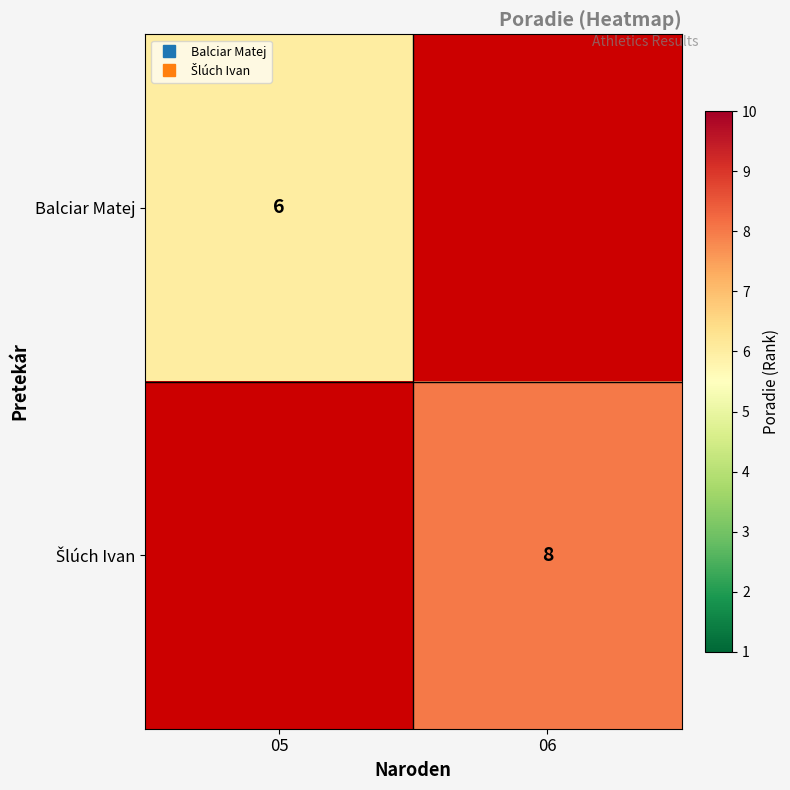

Which category has the lowest value across all series?

05